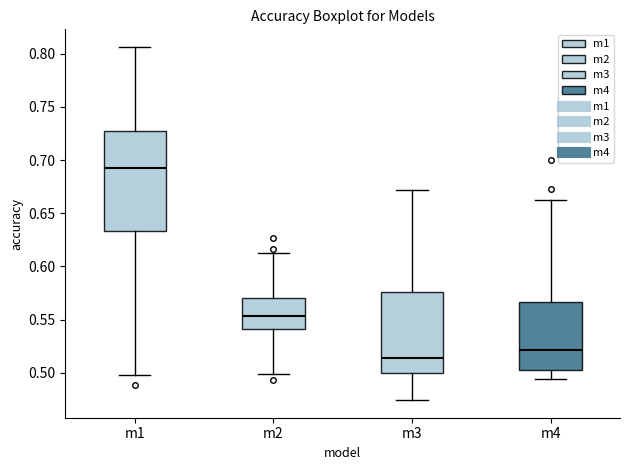

Which box's median line is the highest?

m1